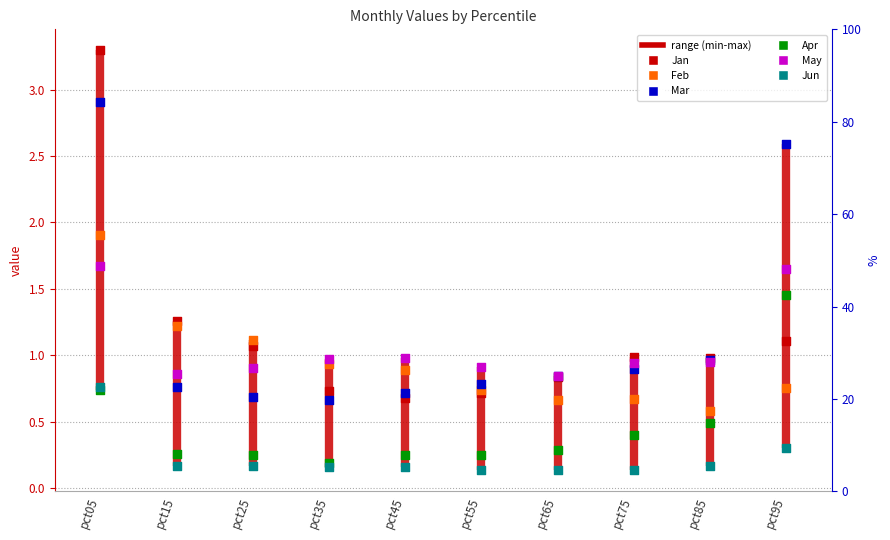

Which series contains the highest Y value?

Jan